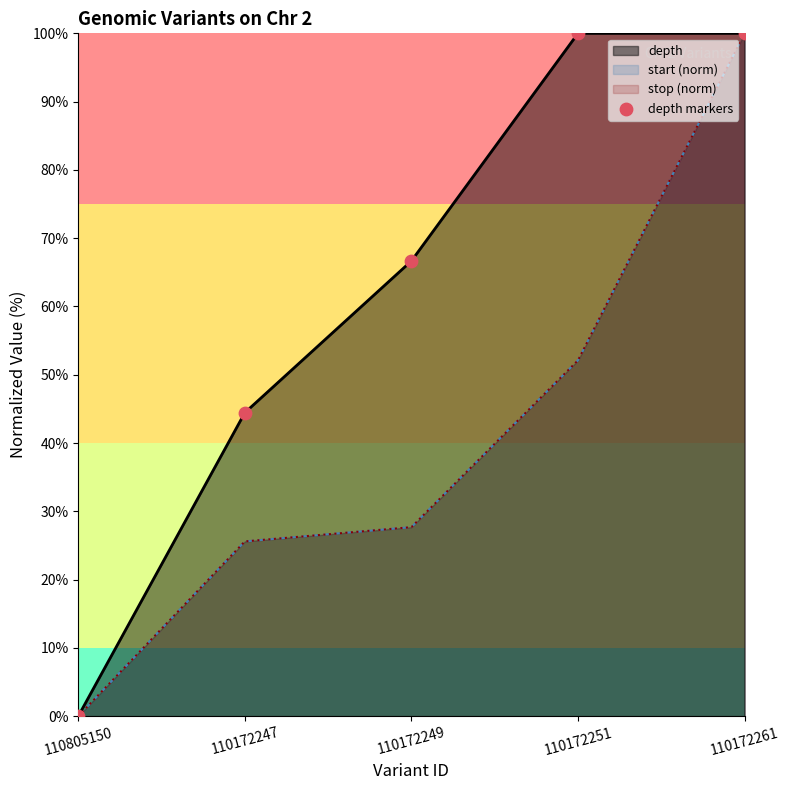

Which series contains the highest Y value?

depth